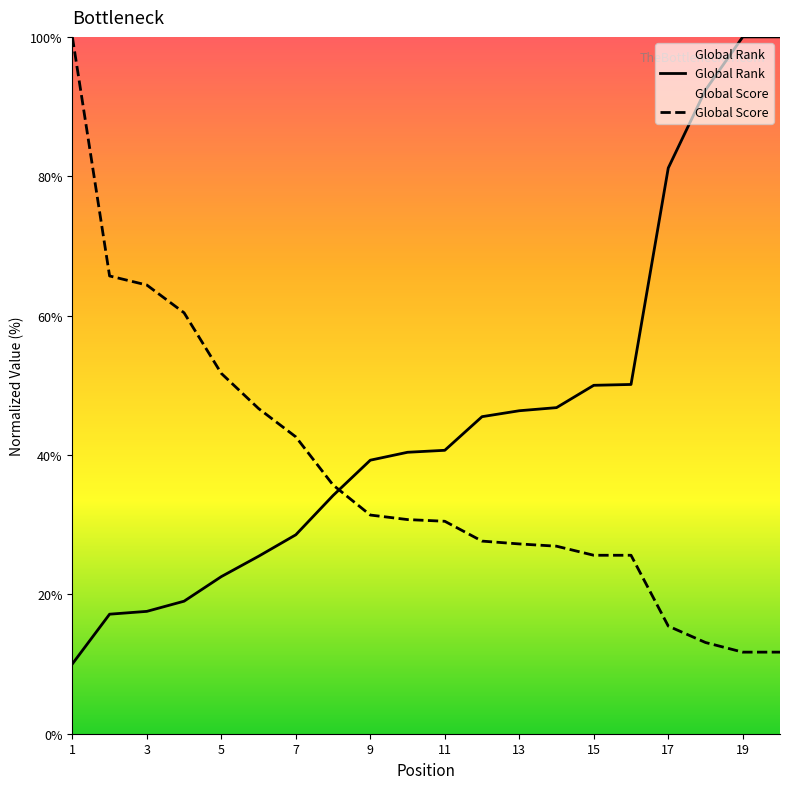

Reading right to left, transcribe all the data shown in this chart.

Global Rank: 20=100.0	19=100.0	18=92.4	17=81.2	16=50.1	15=50.0	14=46.8	13=46.4	12=45.5	11=40.7	10=40.4	9=39.3	8=34.2	7=28.5	6=25.5	5=22.5	4=19.0	3=17.6	2=17.2	1=10.0
Global Score: 20=11.7	19=11.7	18=13.1	17=15.4	16=25.6	15=25.6	14=26.9	13=27.2	12=27.6	11=30.5	10=30.7	9=31.4	8=35.7	7=42.6	6=46.7	5=51.7	4=60.4	3=64.4	2=65.7	1=100.0